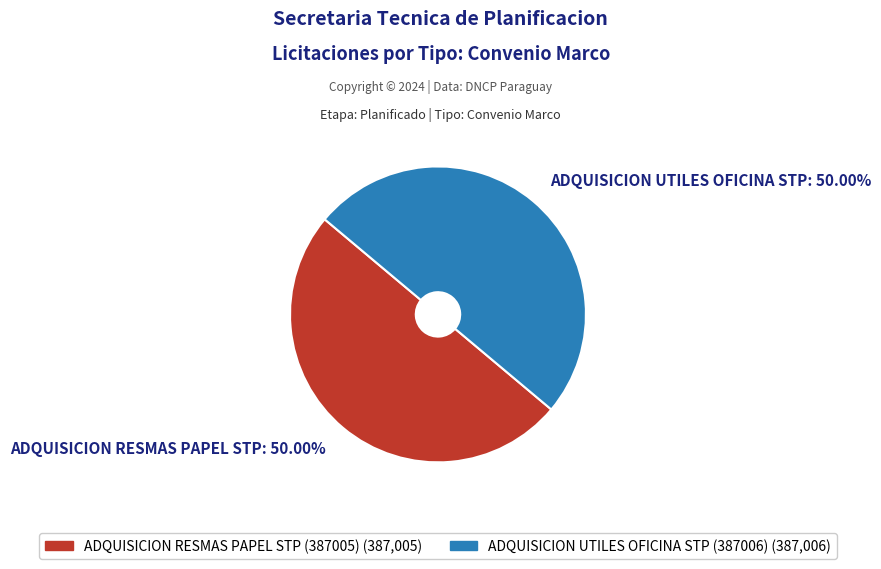

Approximately how many times larger is the value at ADQUISICION RESMAS PAPEL STP: 50.00% compared to ADQUISICION UTILES OFICINA STP: 50.00%?

1.0